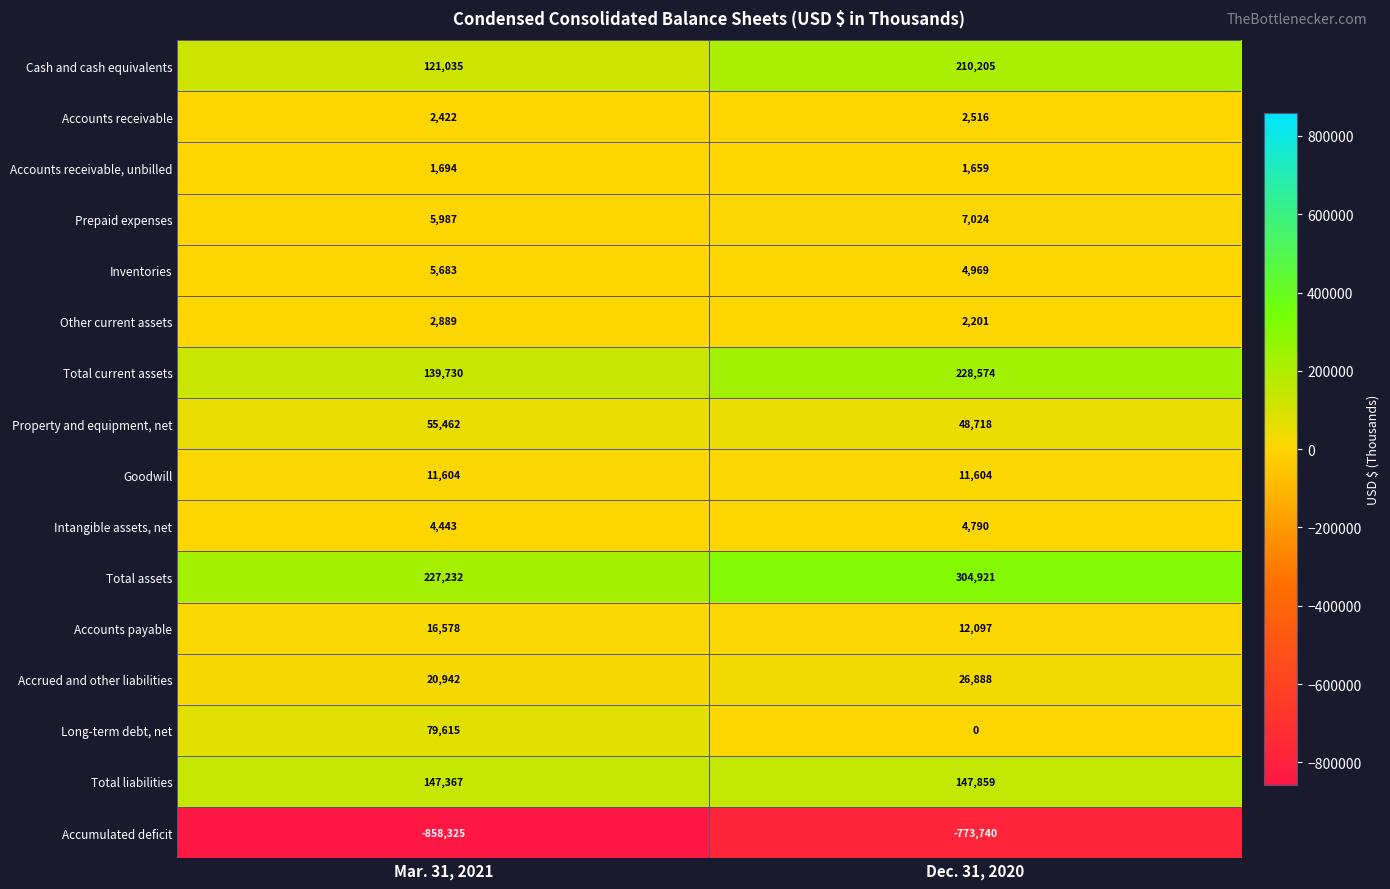

What is the minimum value shown in the chart?

-858325